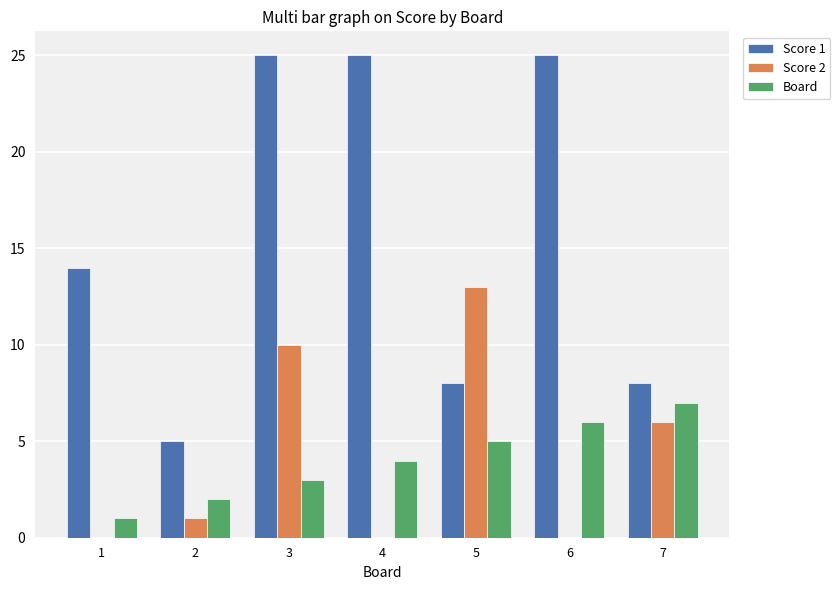

Reading left to right, transcribe all the data shown in this chart.

Score 1: 14	5	25	25	8	25	8
Score 2: 0	1	10	0	13	0	6
Board: 1	2	3	4	5	6	7